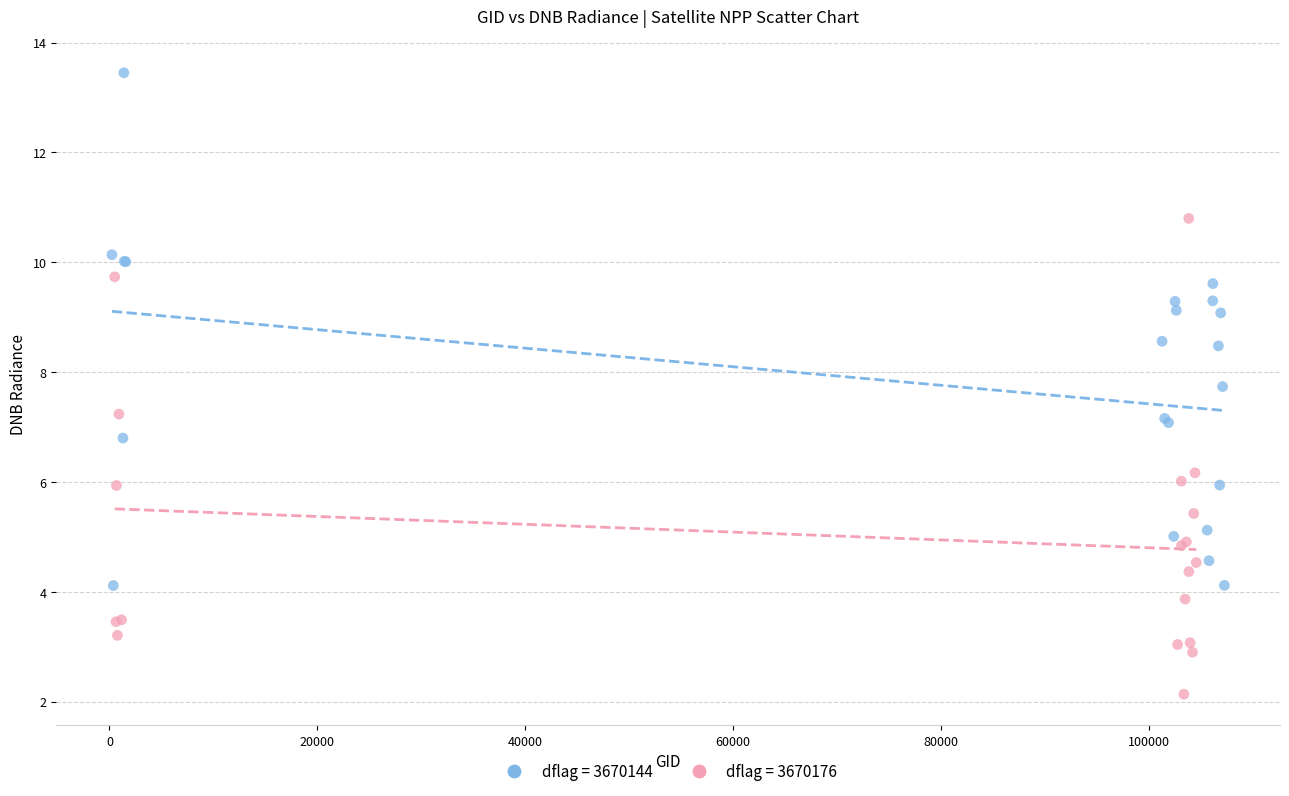

Which series has the largest Y range (max minus min)?

dflag = 3670144